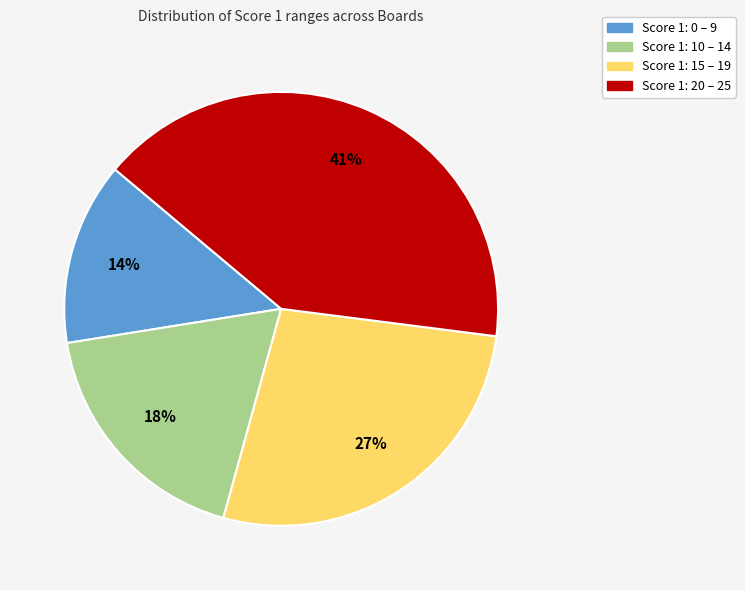

Count the number of slices in the pie.

4